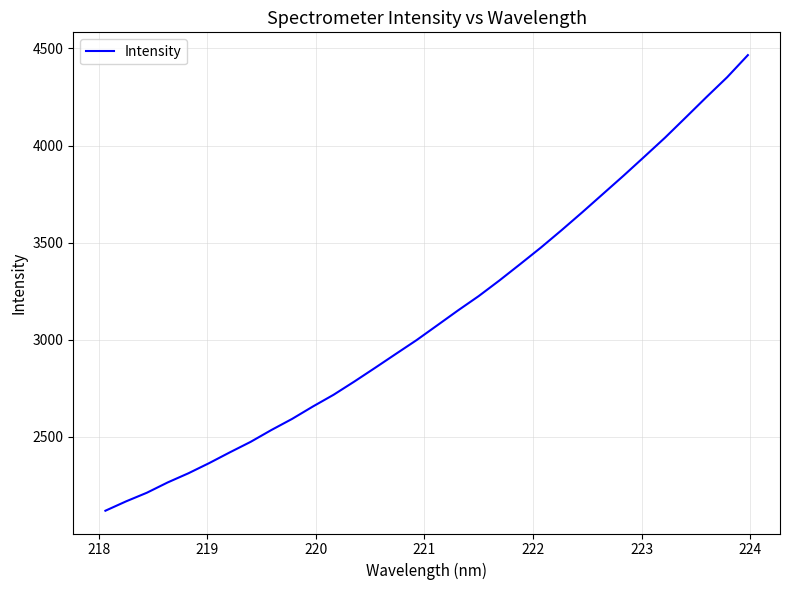

What is the smallest value displayed?

2120.3